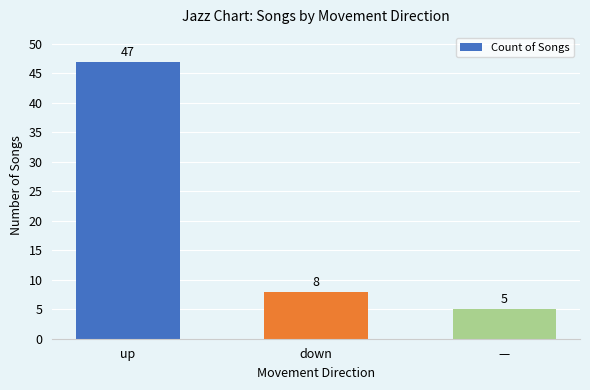

How many bars are there in total?

3